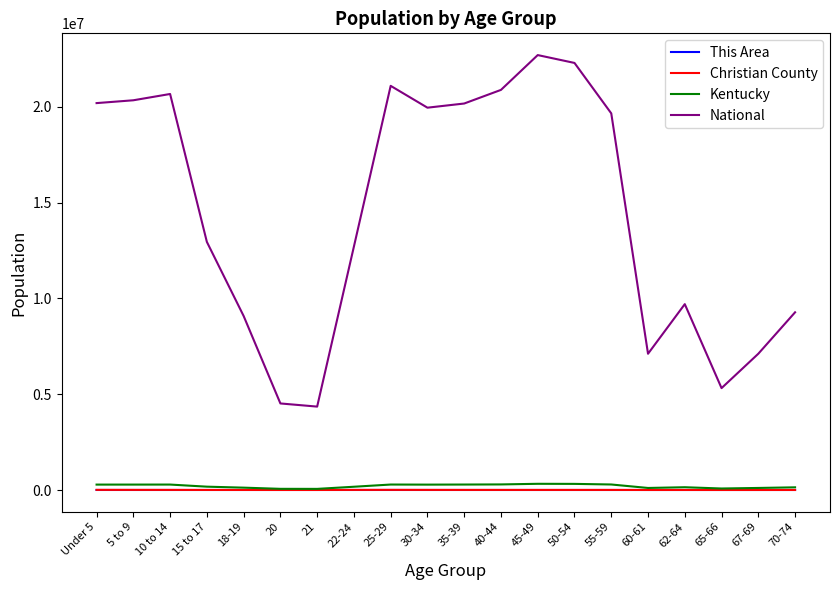

The value of Kentucky at 50-54 is 319455. True or false?

True